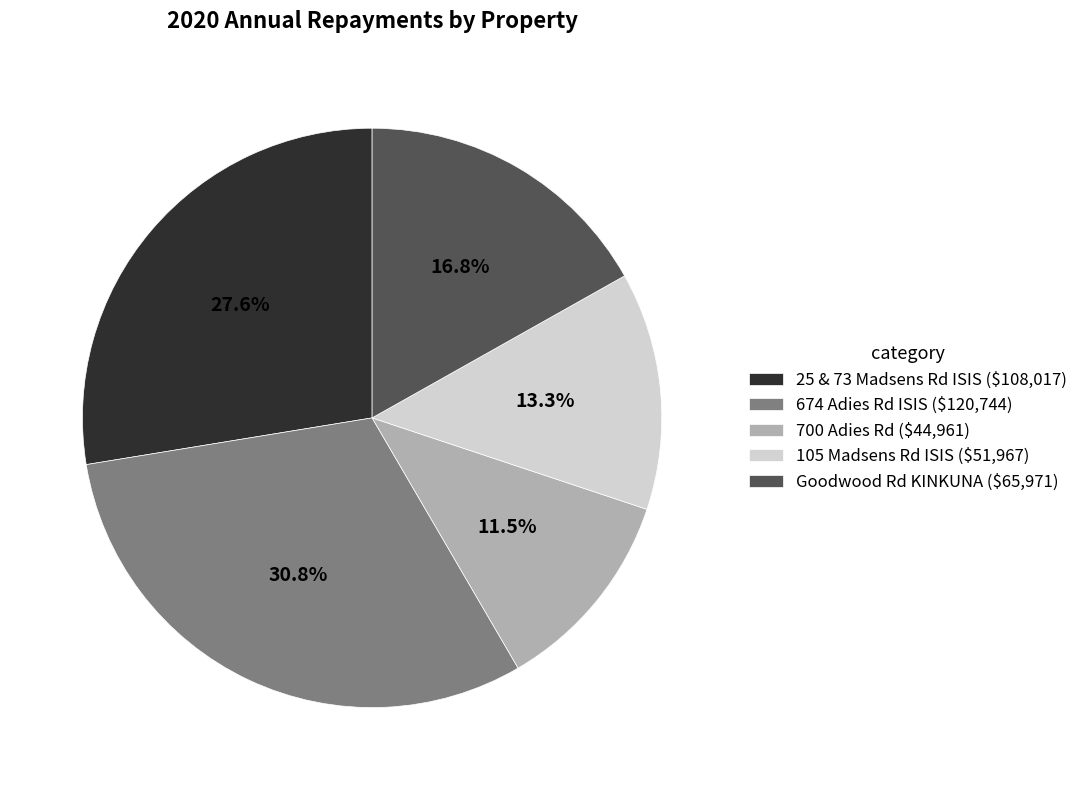

Is it true that Goodwood Rd KINKUNA is 17% of the pie?

True